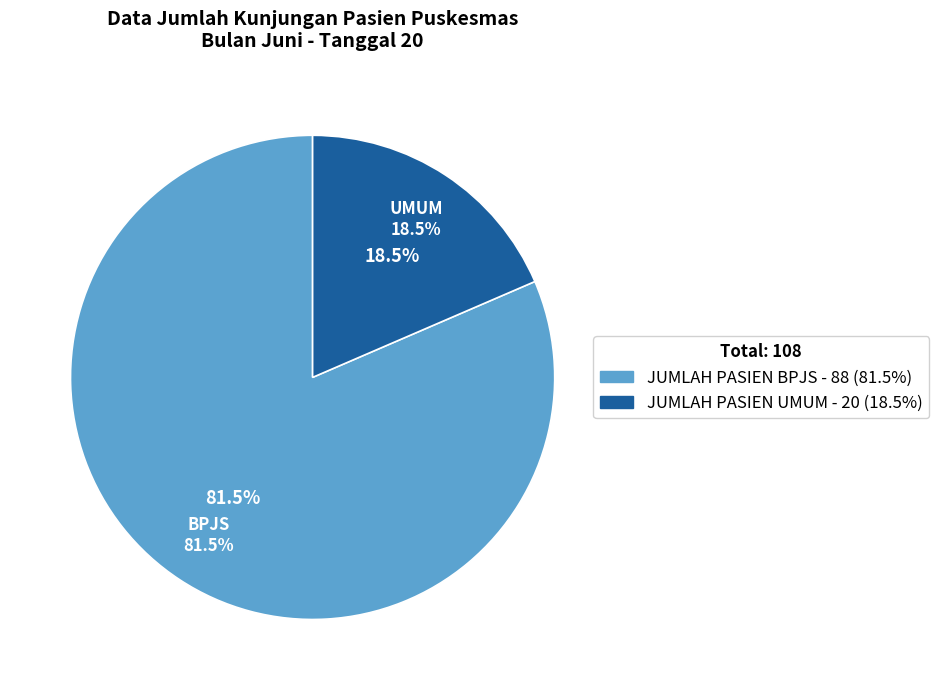

What percentage do JUMLAH PASIEN BPJS and JUMLAH PASIEN UMUM together represent?

100.0%